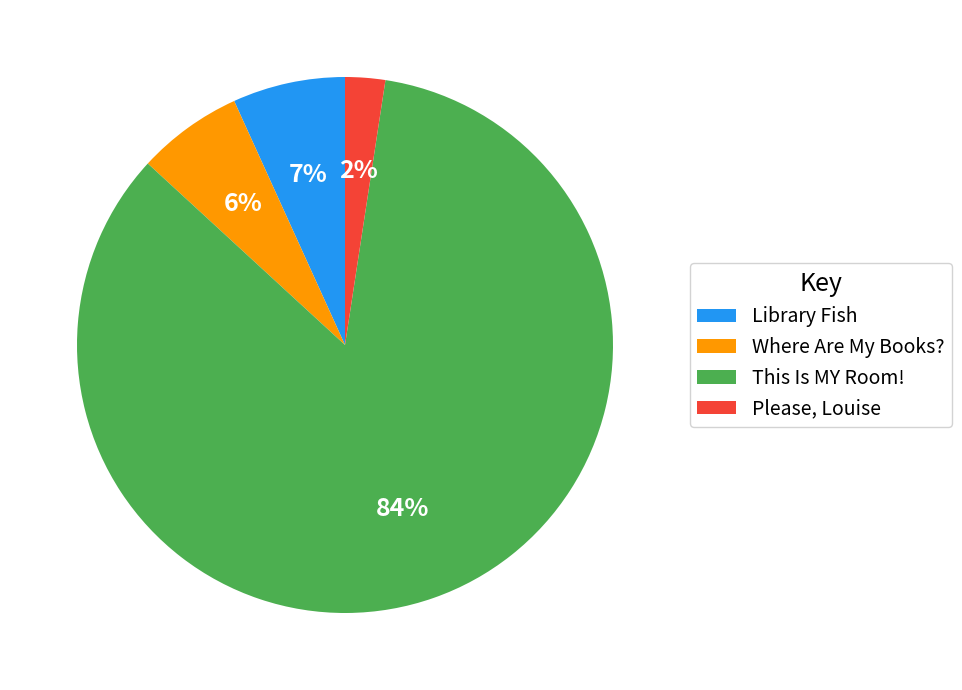

To the nearest percent, what is the combined percentage of Where Are My Books? and Library Fish?

13%